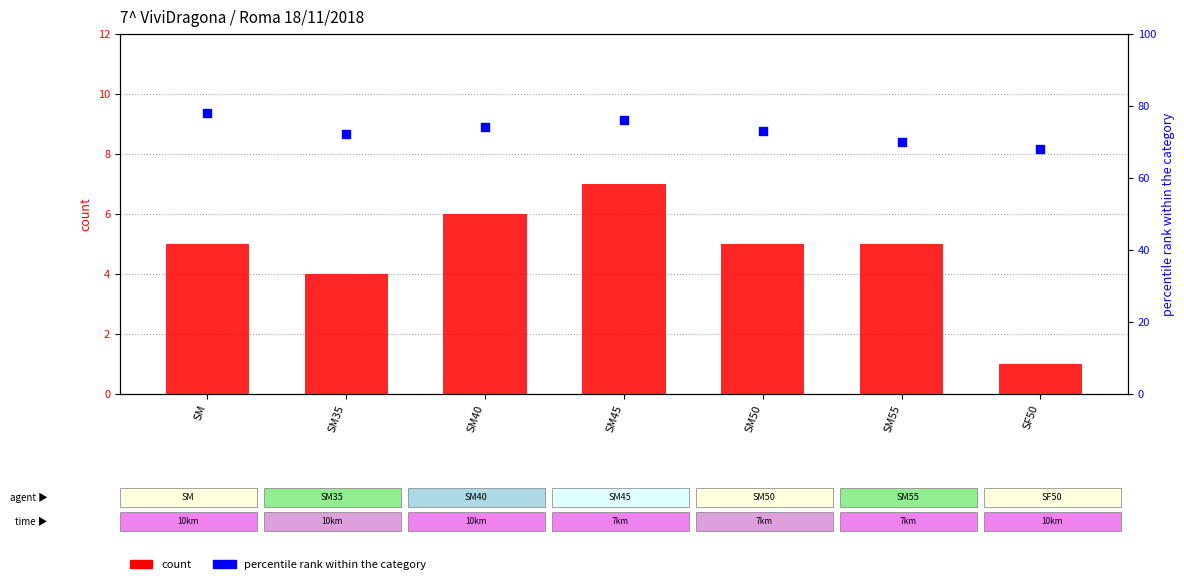

What is the total value across all series at SM45?

83